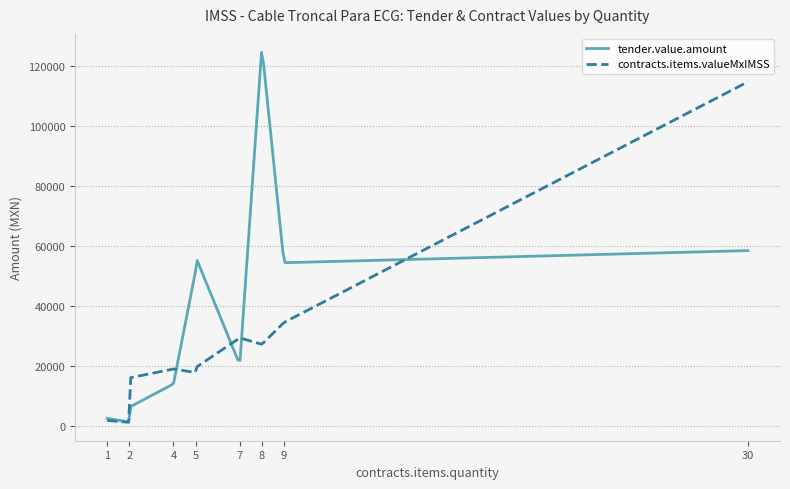

Which series has the largest total across all categories?

contracts.items.valueMxIMSS